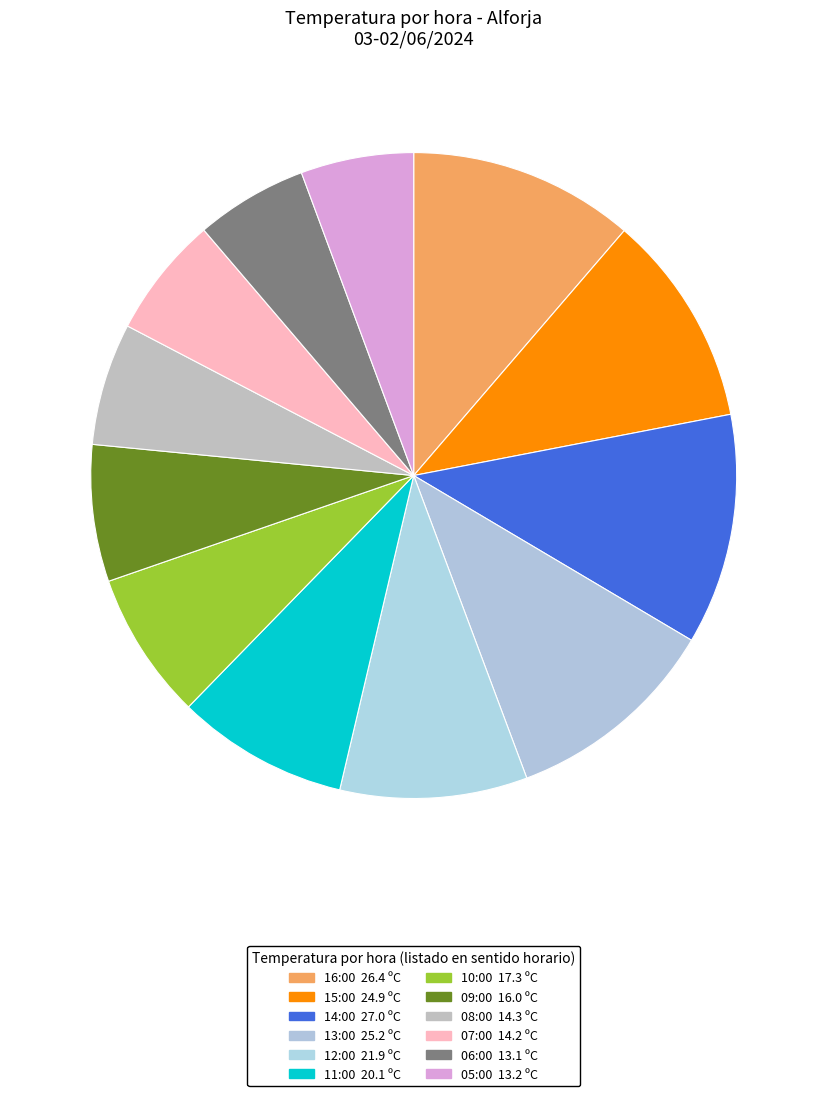

Is it true that 05:00 is 6% of the pie?

True